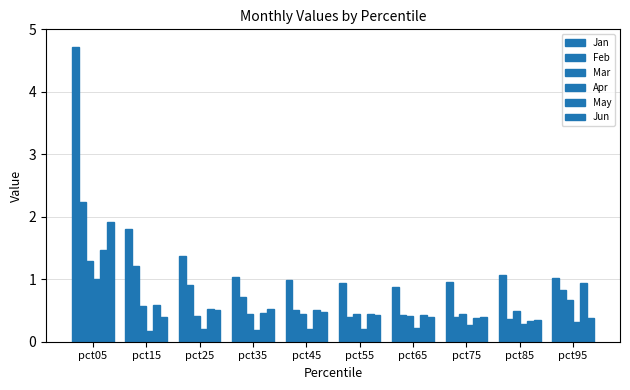

Are the bars horizontal?

No